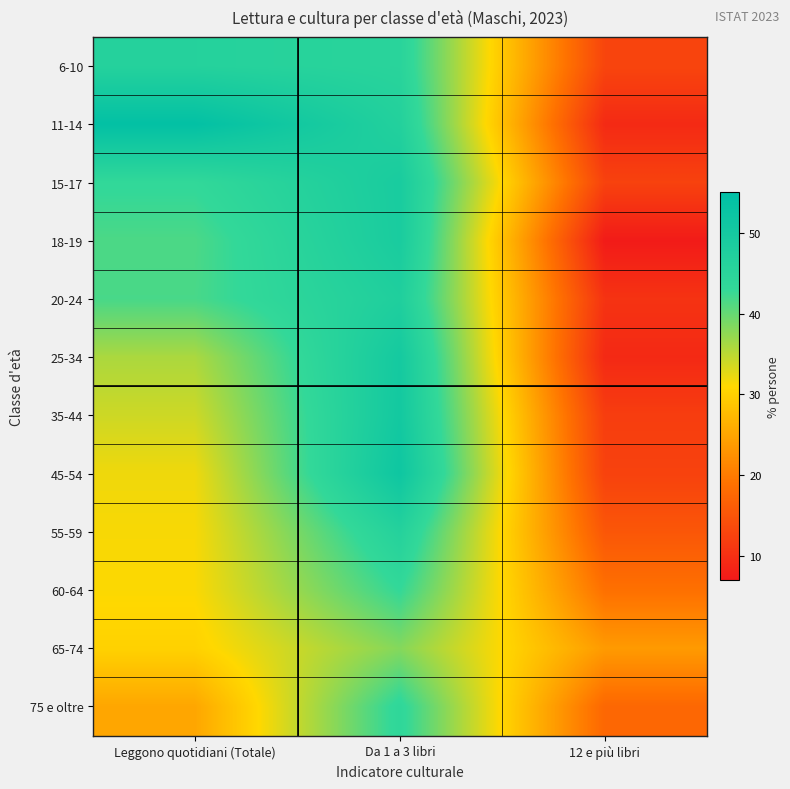

List the series in order of their peak value, highest first.

11-14, 45-54, 35-44, 25-34, 15-17, 18-19, 20-24, 55-59, 6-10, 75 e oltre, 60-64, 65-74